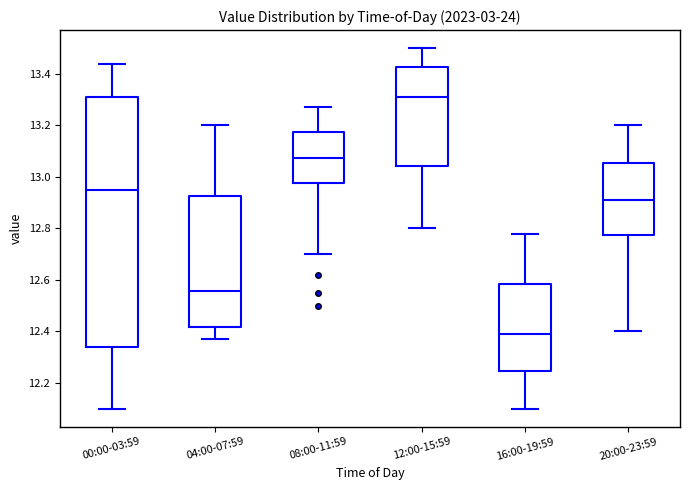

Which box has the highest median line?

12:00-15:59